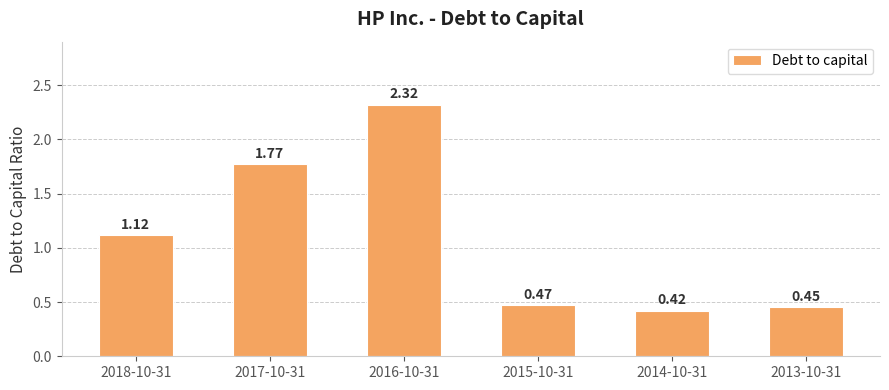

List the labels in order of value, largest first.

2016-10-31, 2017-10-31, 2018-10-31, 2015-10-31, 2013-10-31, 2014-10-31